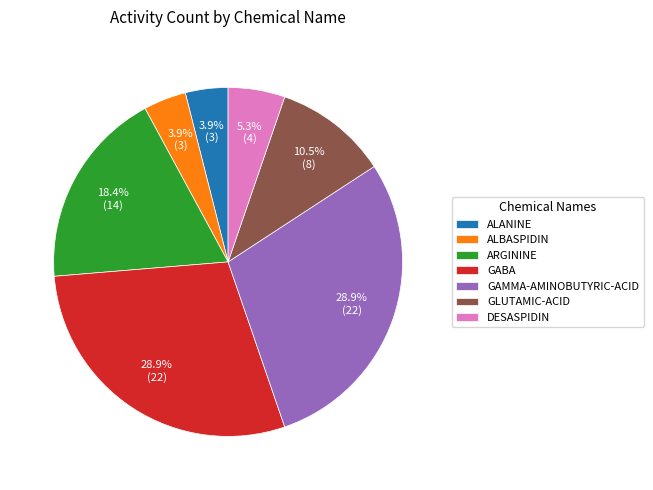

To the nearest percent, what is the combined percentage of ALBASPIDIN and ARGININE?

22%